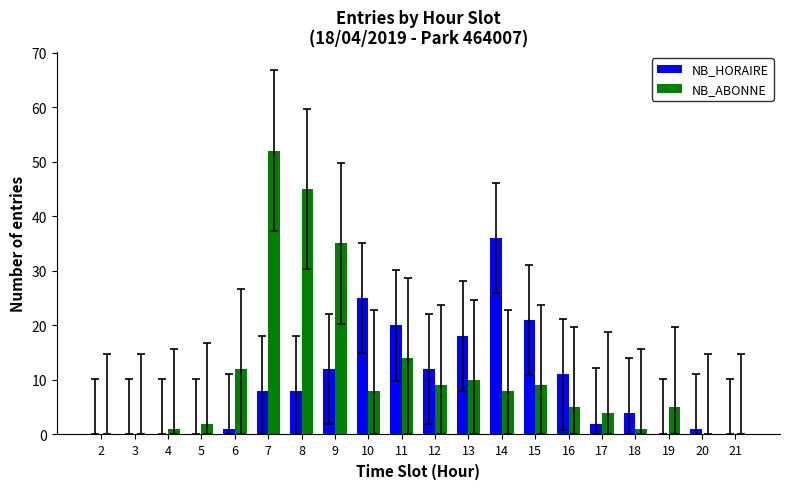

Between 17 and 21, which series saw the biggest shift?

NB_ABONNE